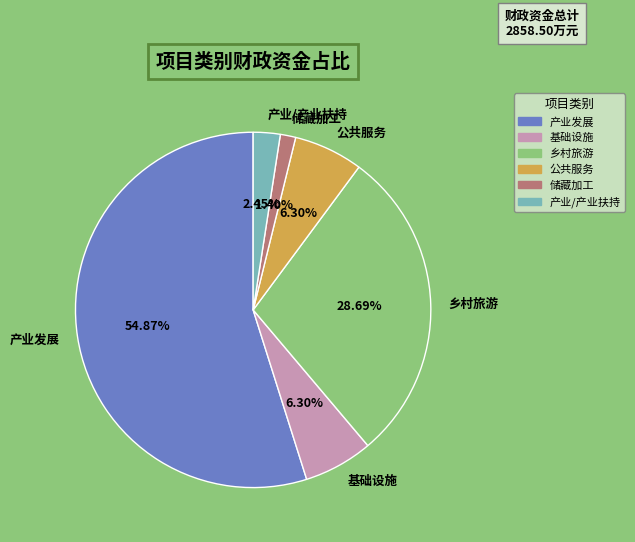

Is the sum of 产业/产业扶持 and 储藏加工 greater than half?

No